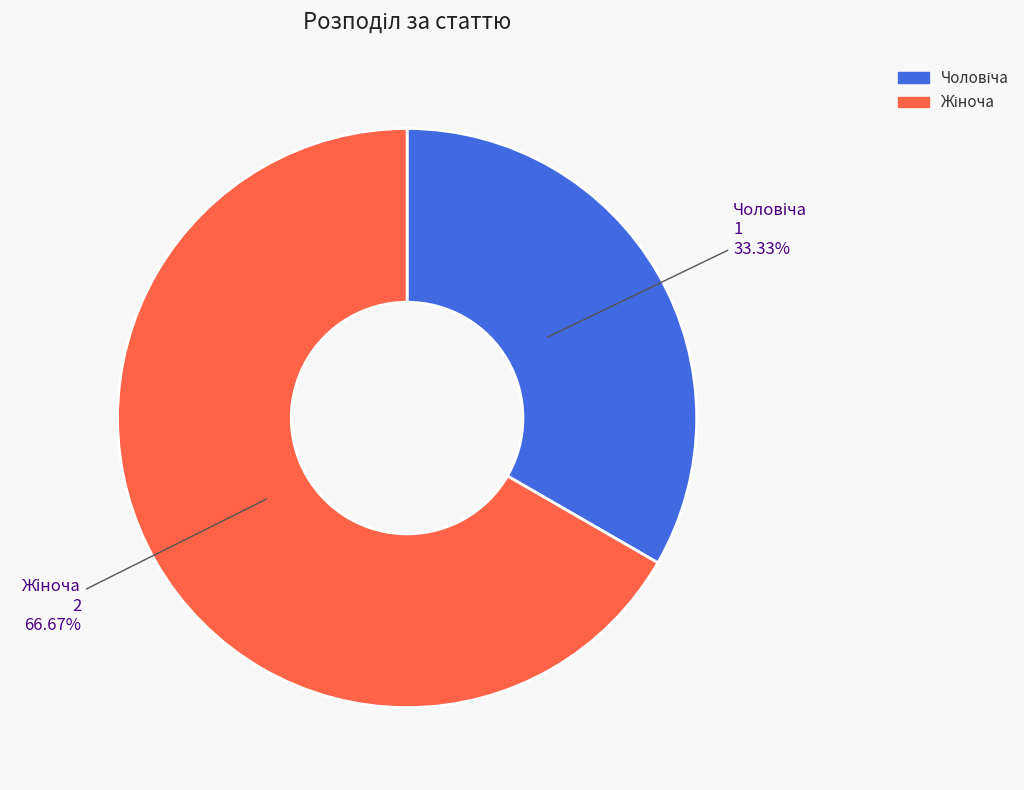

Does any single category account for the majority?

Yes